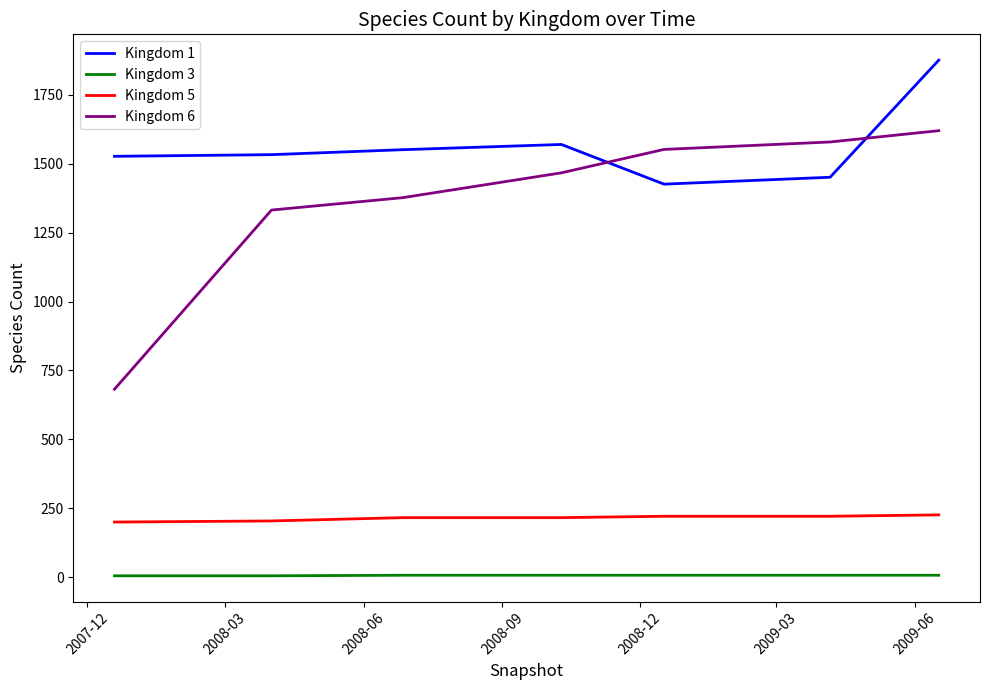

What are all the series names shown in the legend?

Kingdom 1, Kingdom 3, Kingdom 5, Kingdom 6